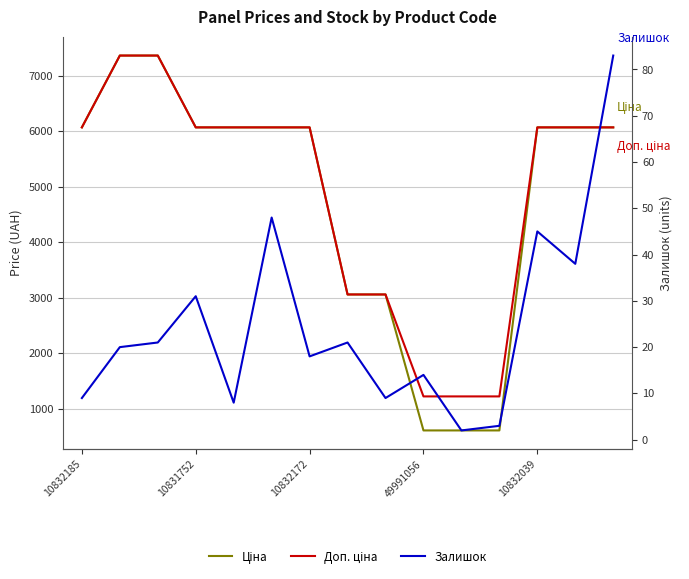

What is the maximum value shown in the chart?

7360.2